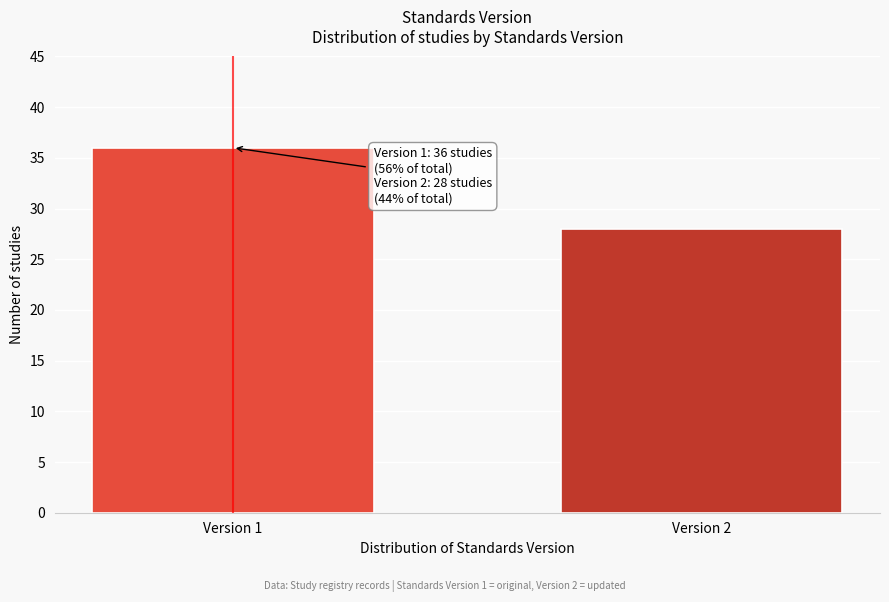

Reading left to right, transcribe all the data shown in this chart.

36	28